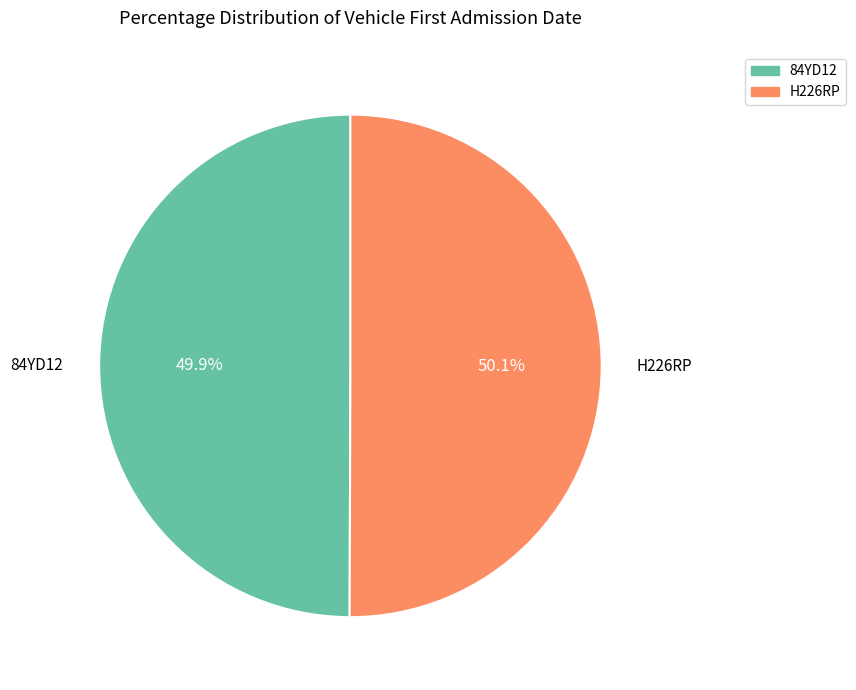

Does any single category account for the majority?

Yes